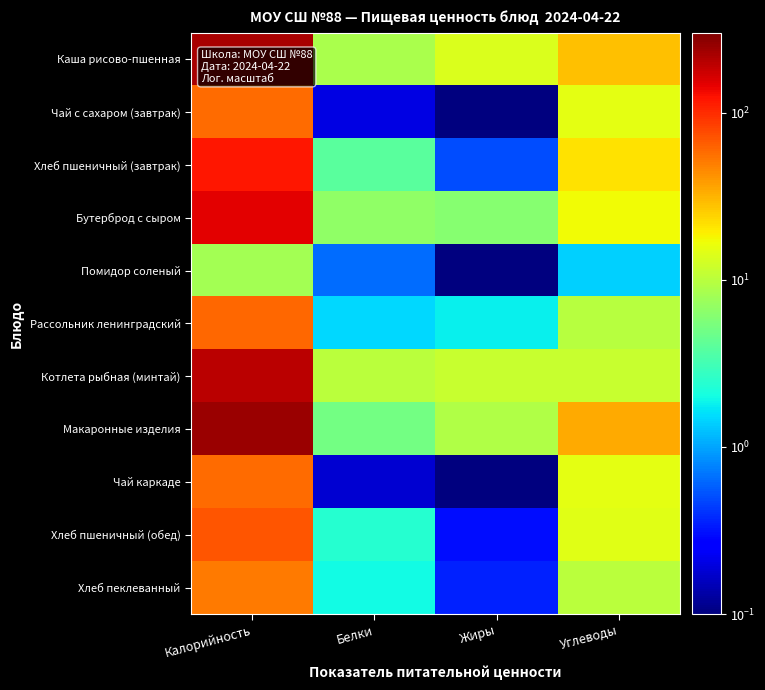

At which category does the chart reach its minimum across all series?

Жиры